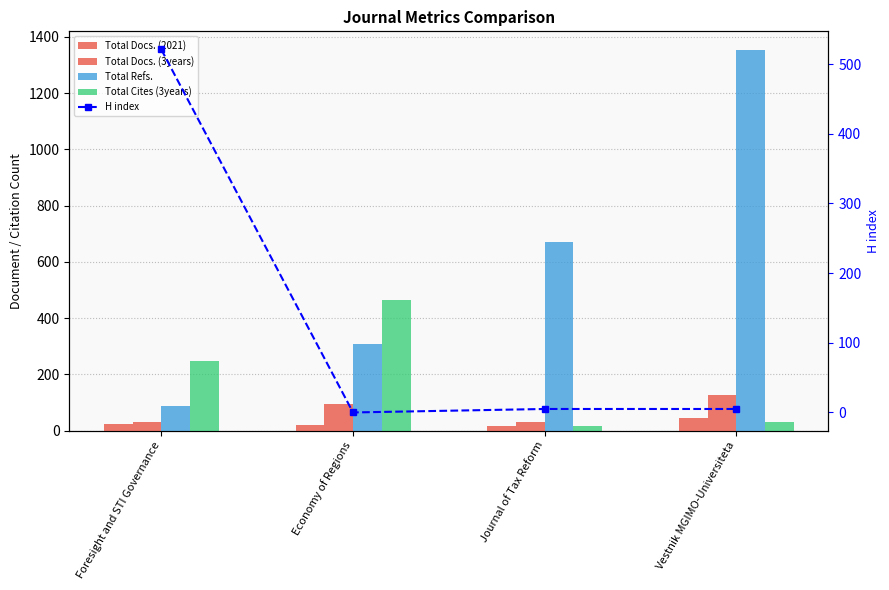

Rank the series by their maximum value, from highest to lowest.

Total Refs., H index, Total Cites (3years), Total Docs. (3years), Total Docs. (2021)